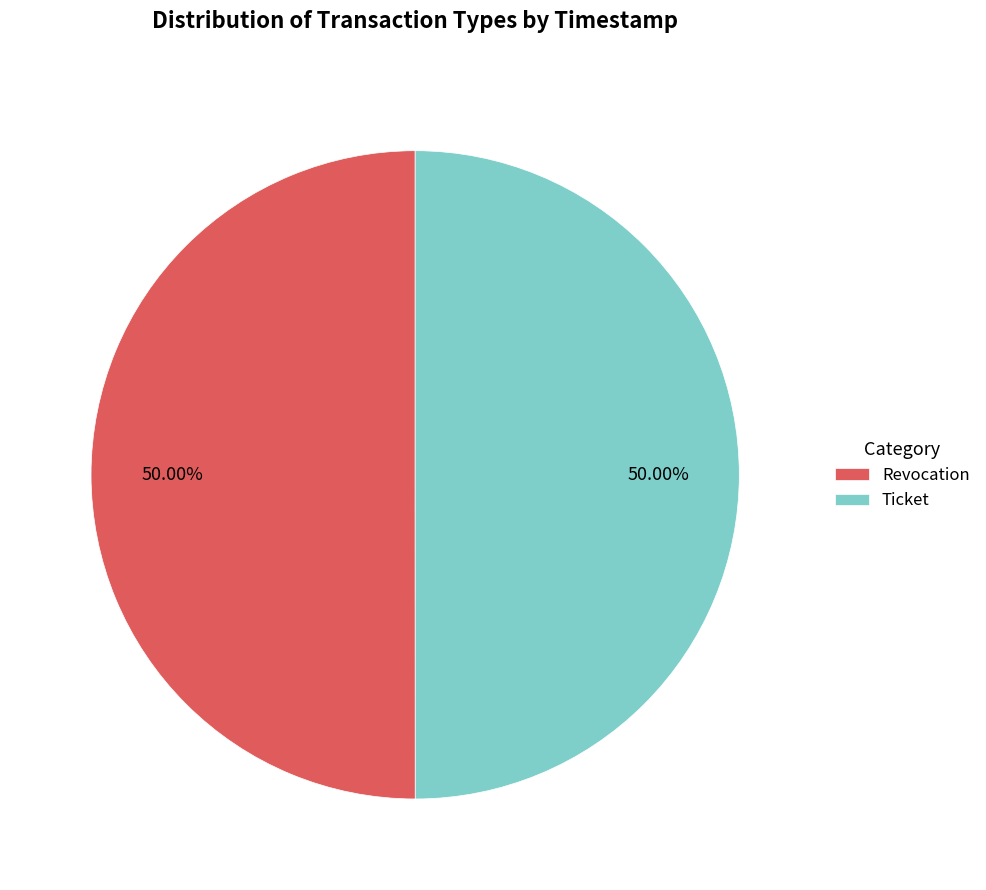

The Ticket slice represents 50% of the pie. True or false?

True